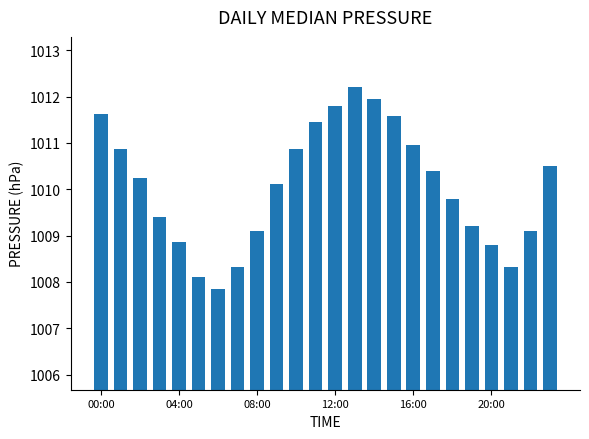

Does the chart contain any negative values?

No